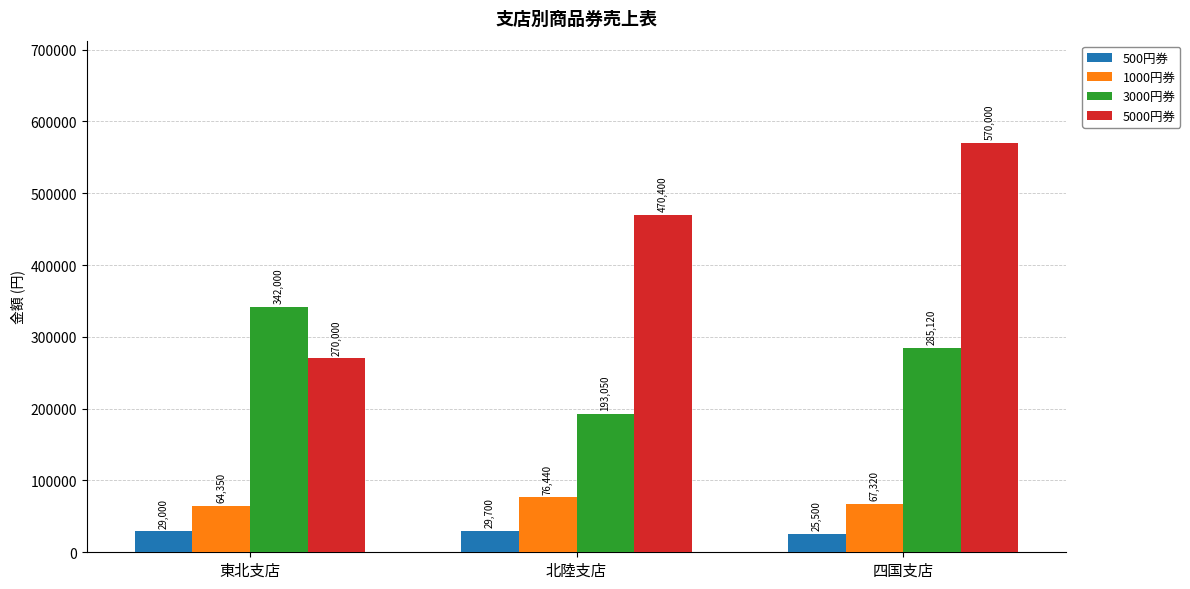

Reading left to right, list all the values displayed in this chart.

500円券: 東北支店=29000	北陸支店=29700	四国支店=25500
1000円券: 東北支店=64350	北陸支店=76440	四国支店=67320
3000円券: 東北支店=342000	北陸支店=193050	四国支店=285120
5000円券: 東北支店=270000	北陸支店=470400	四国支店=570000